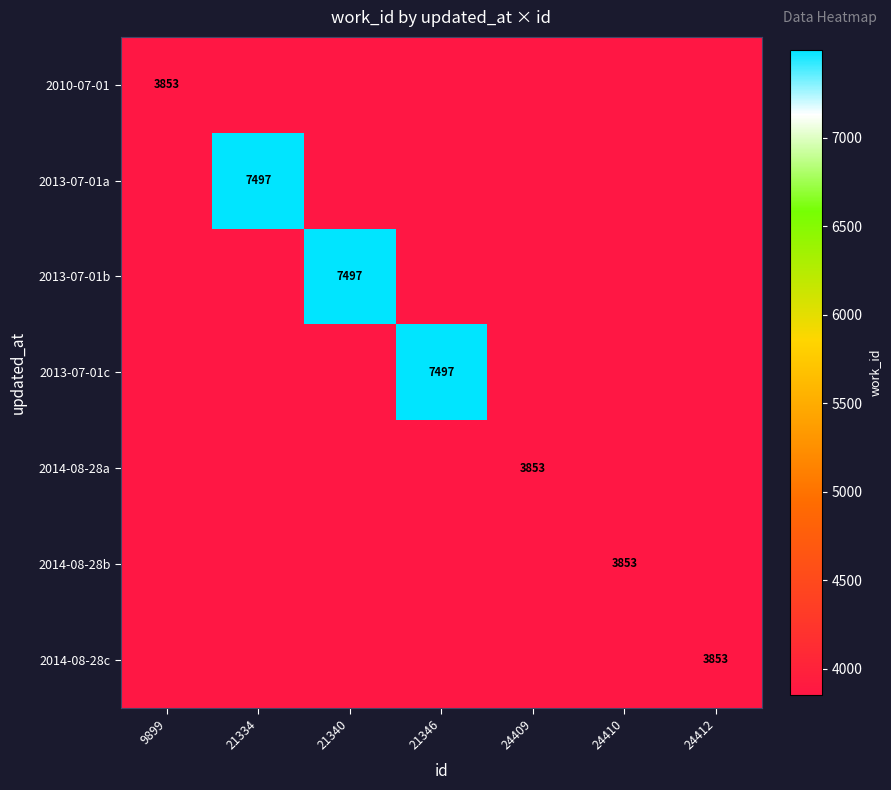

At which category does the chart reach its minimum across all series?

9899